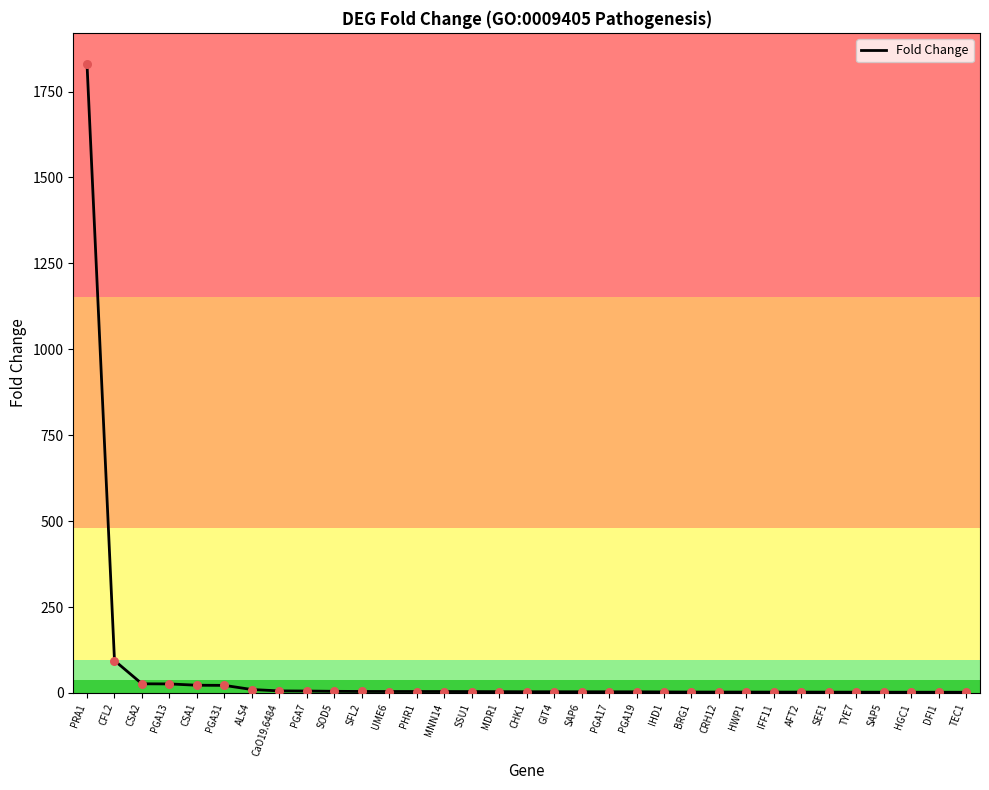

Approximately how many times larger is the value at PRA1 compared to IHD1?

613.9